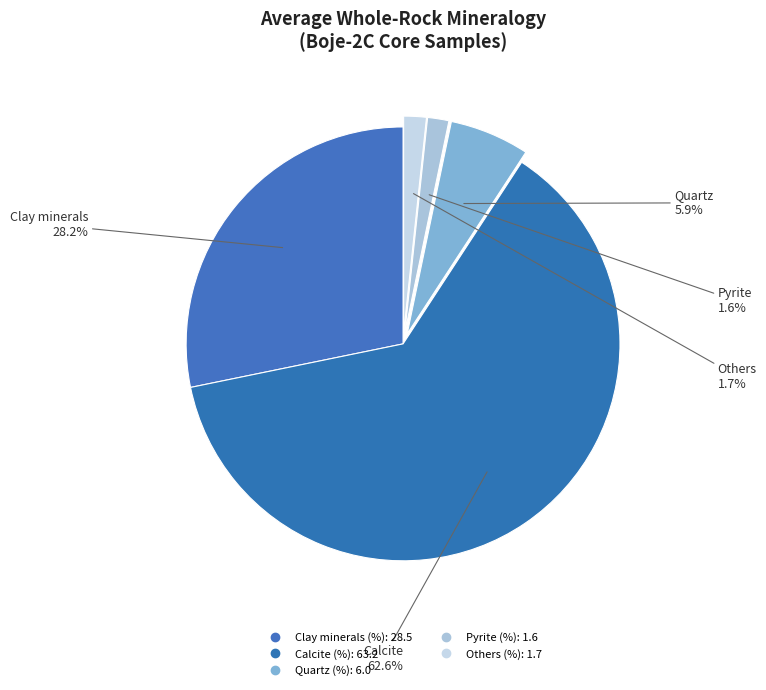

How many slices are in this pie chart?

5